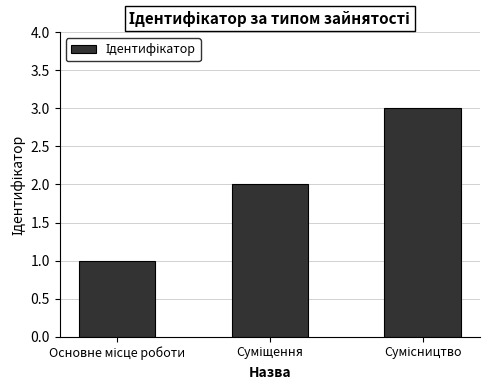

What is the greatest value displayed?

3